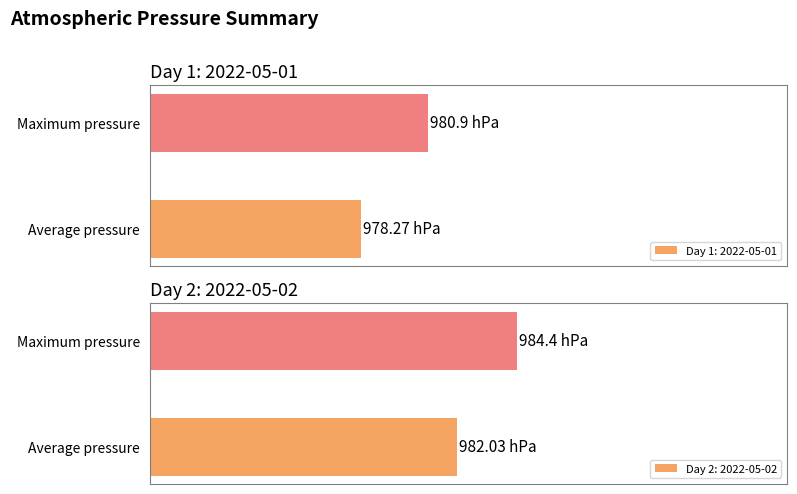

Which series has the widest spread of values?

Average pressure